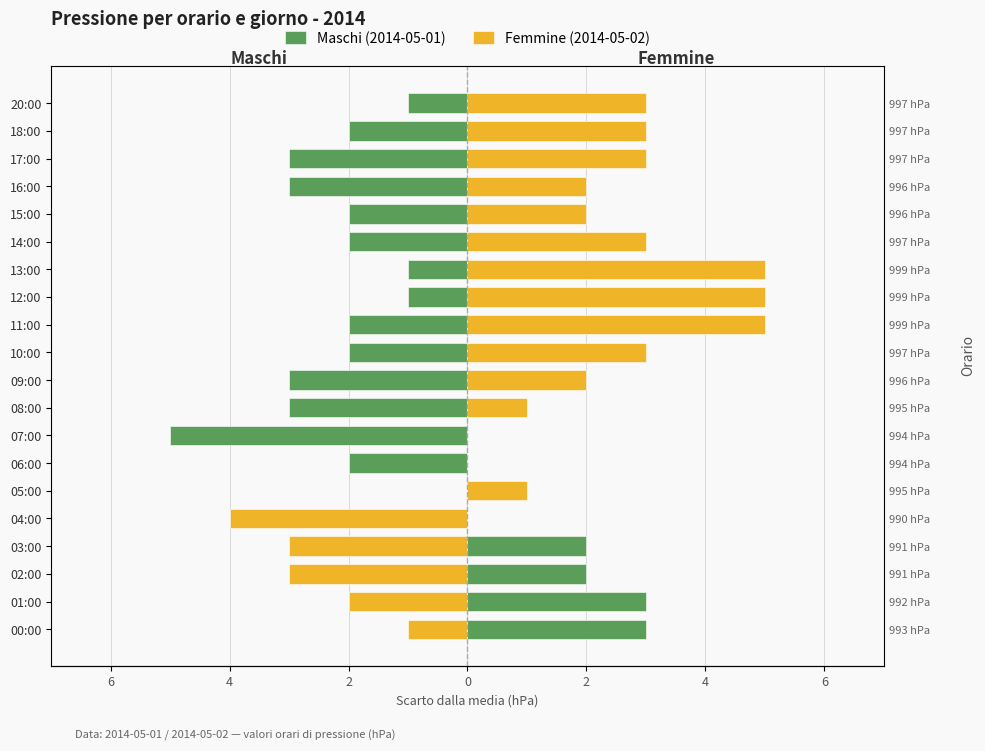

Between 05:00 and 09:00, which series saw the biggest shift?

Maschi (2014-05-01)